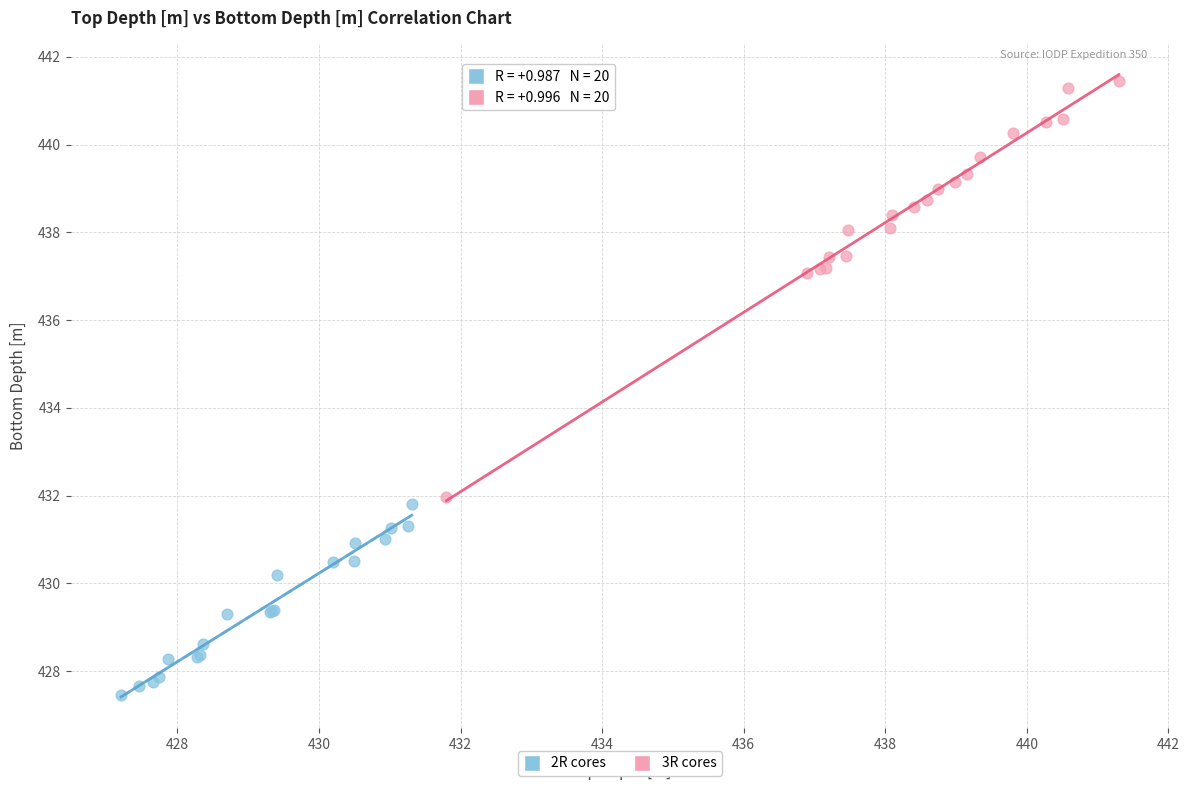

Which series has the largest Y range (max minus min)?

3R cores